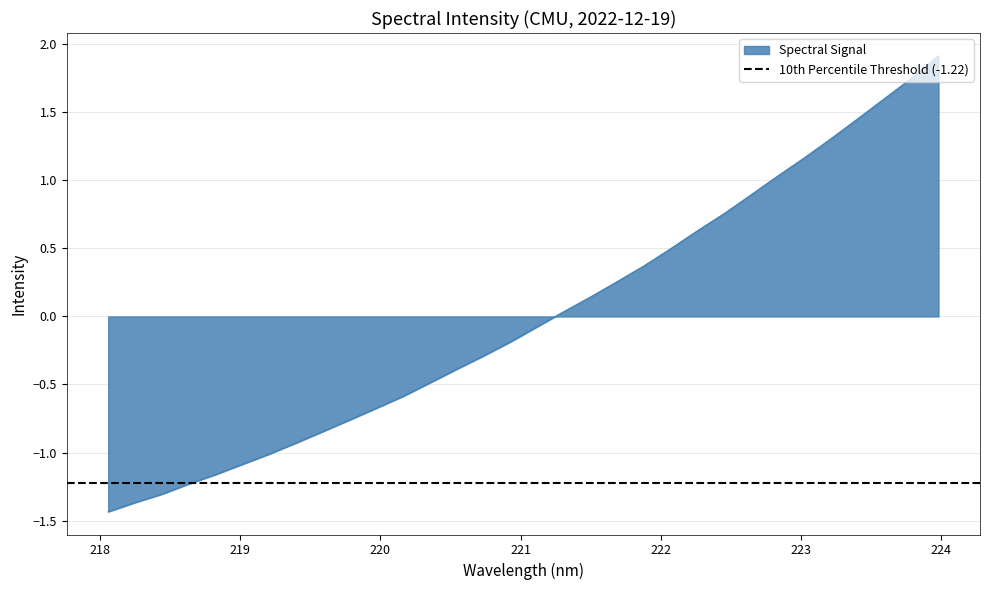

List the labels in order of value, largest first.

223.9802, 223.7895, 223.5987, 223.408, 223.2172, 223.0264, 222.8355, 222.6447, 222.4538, 222.263, 222.0721, 221.8812, 221.6902, 221.4993, 221.3083, 221.1174, 220.9264, 220.7354, 220.5444, 220.3533, 220.1623, 219.9712, 219.7801, 219.589, 219.3979, 219.2067, 219.0156, 218.8244, 218.6332, 218.442, 218.2508, 218.0596